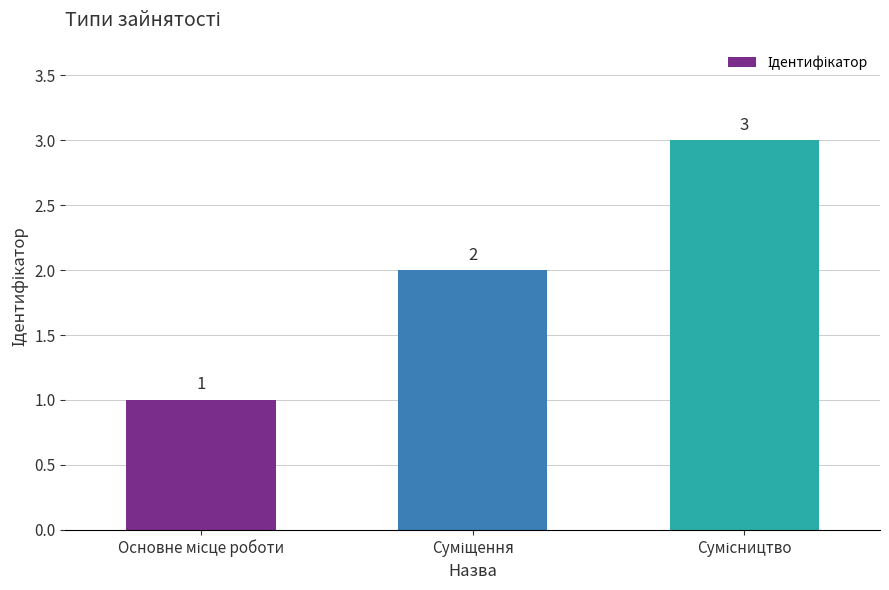

What is the value of the 3rd bar from the left?

3